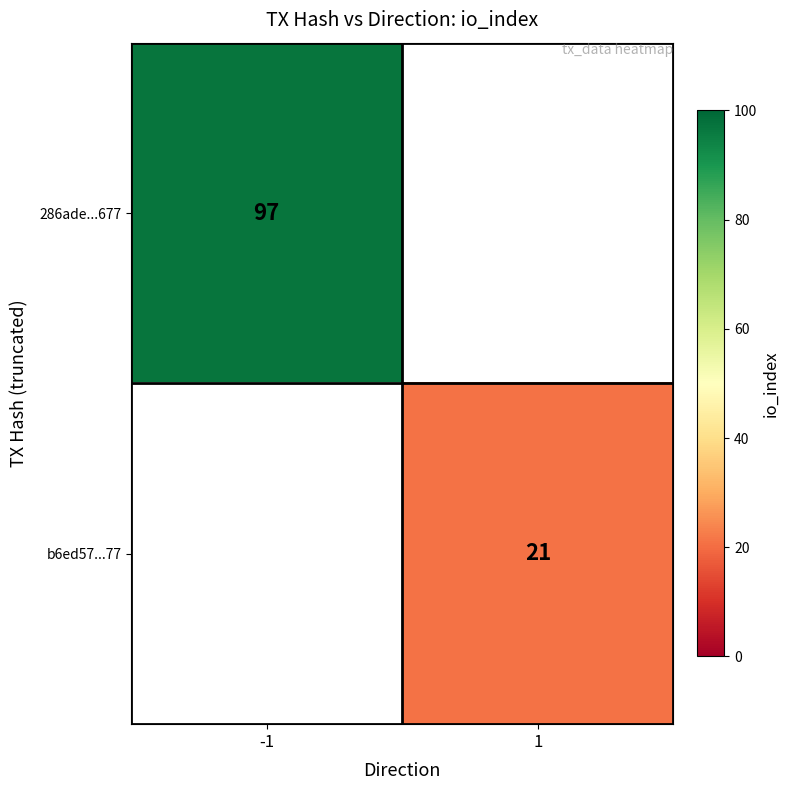

Is it true that 286ade...677 equals 62 at -1?

False